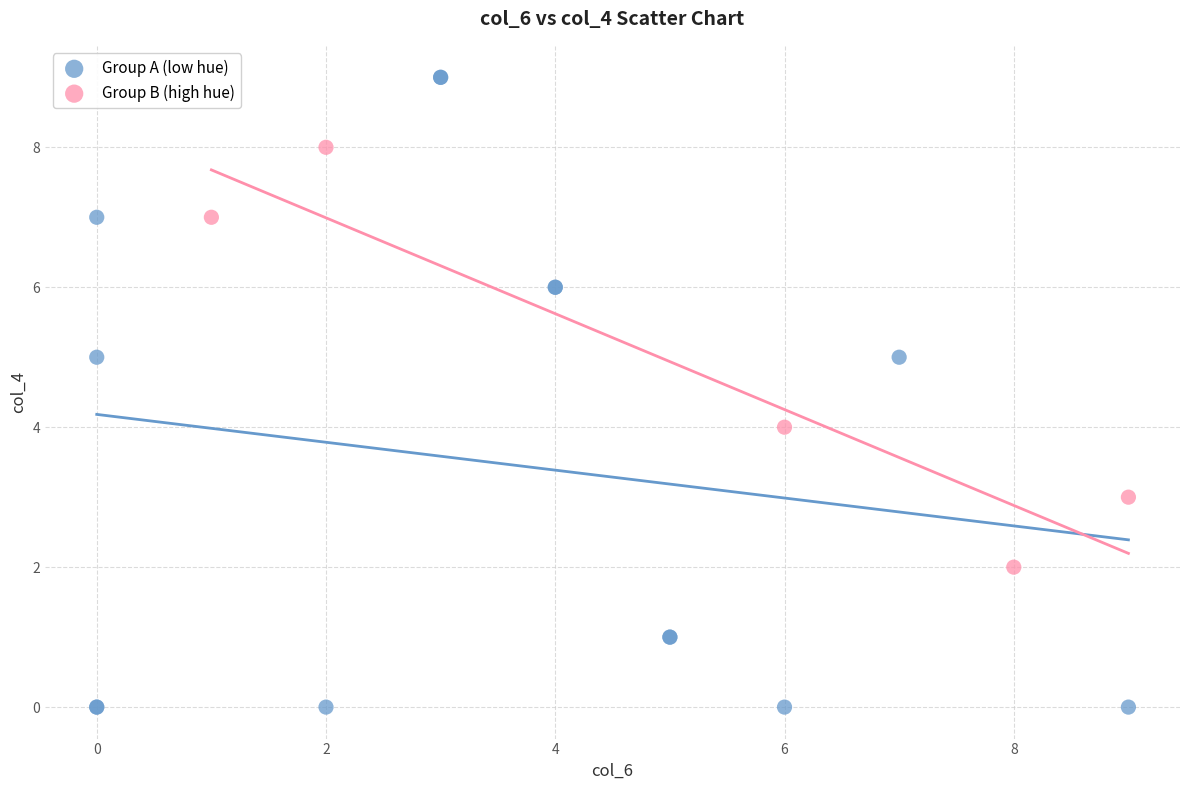

Which series has the largest Y range (max minus min)?

Group A (low hue)